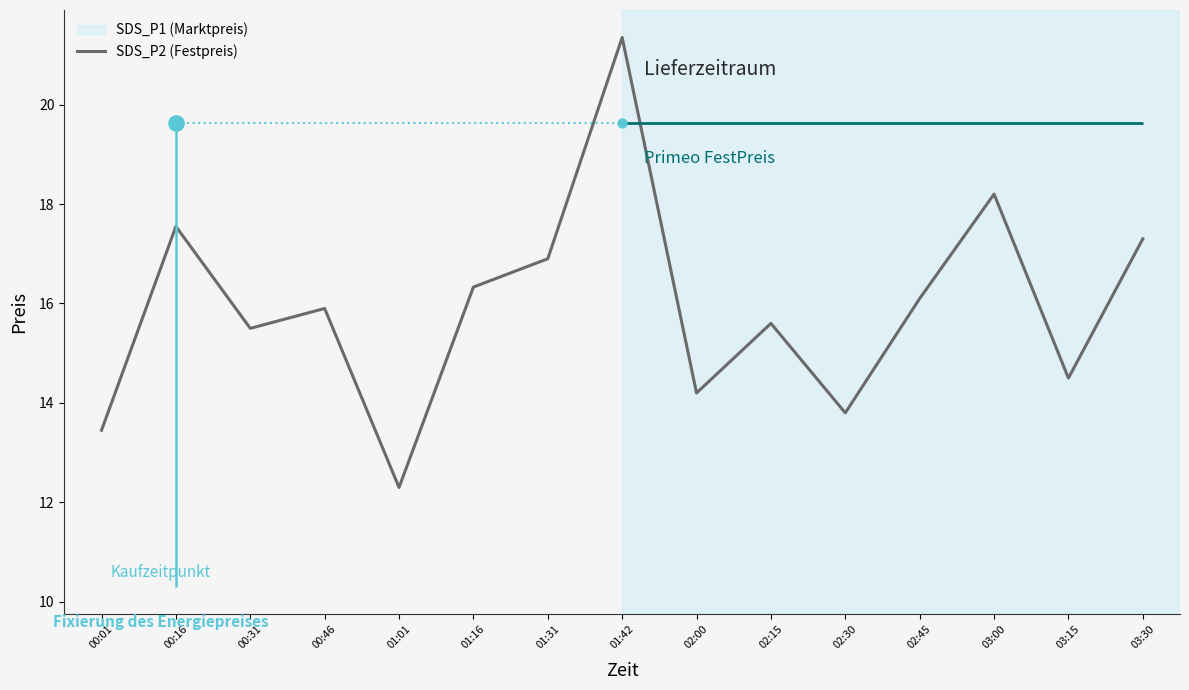

Approximately how many times larger is the value at 02:15 compared to 03:30?

0.9